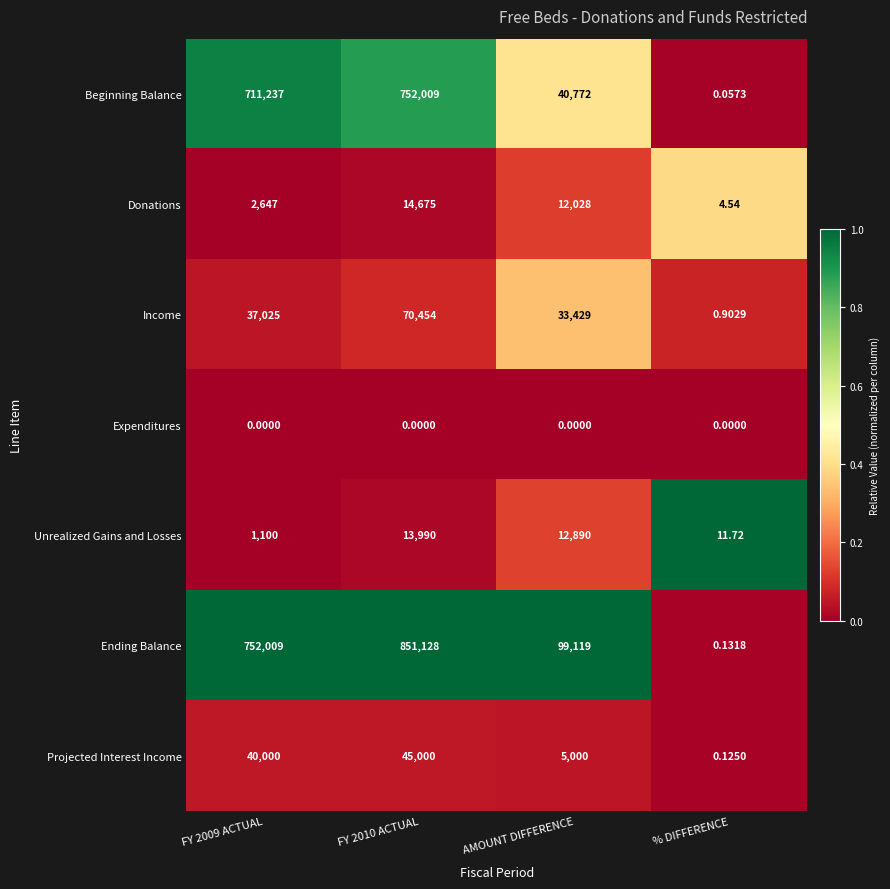

At FY 2010 ACTUAL, list the series in order from smallest to largest.

Expenditures, Unrealized Gains and Losses, Donations, Projected Interest Income, Income, Beginning Balance, Ending Balance